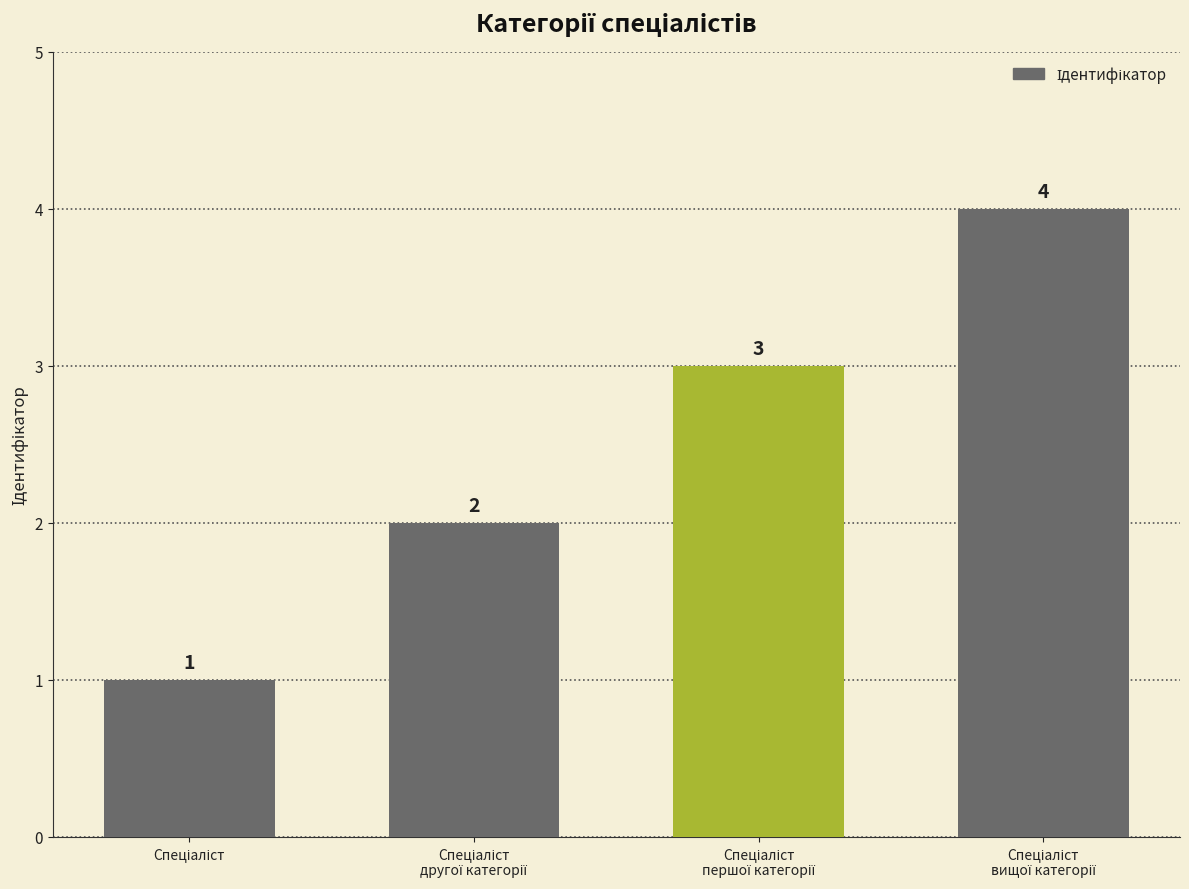

What is the greatest value displayed?

4